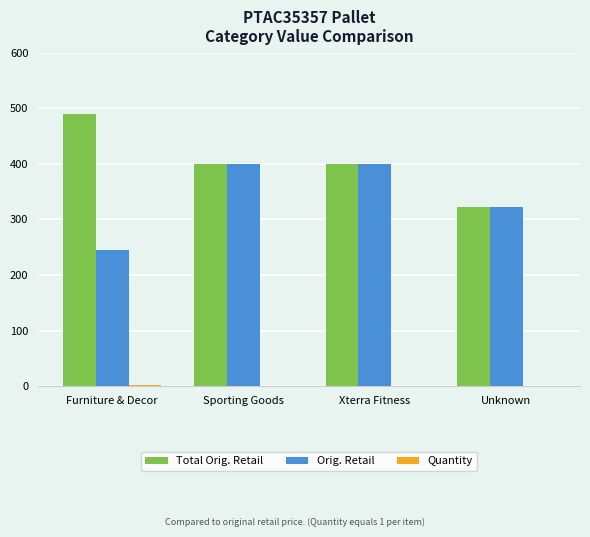

Which series has the largest total across all categories?

Total Orig. Retail